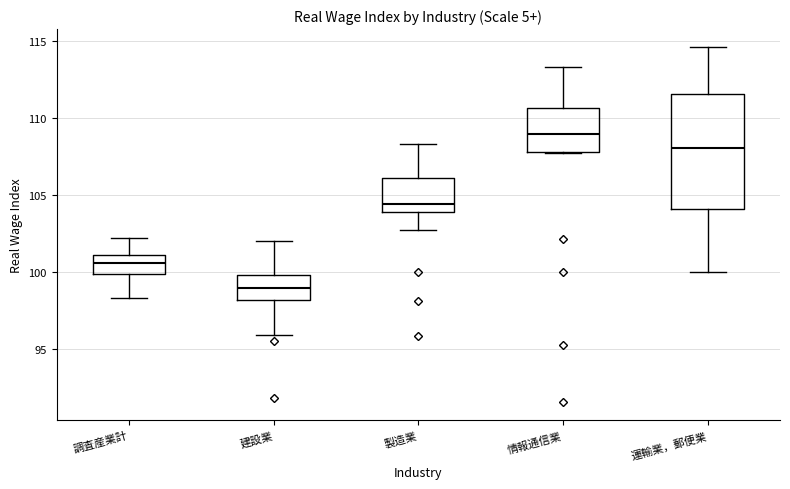

Comparing the boxes themselves (not the whiskers), which one is the tallest?

運輸業，郵便業